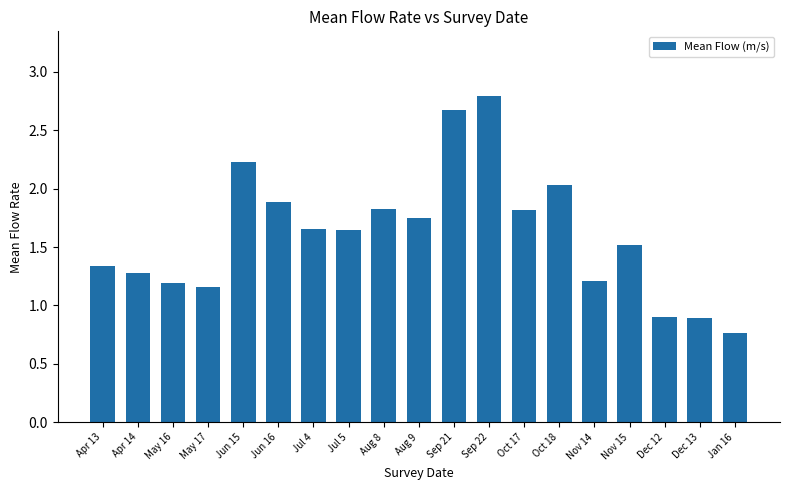

What is the sum of the values at Jan 16 and Nov 14?

2.0